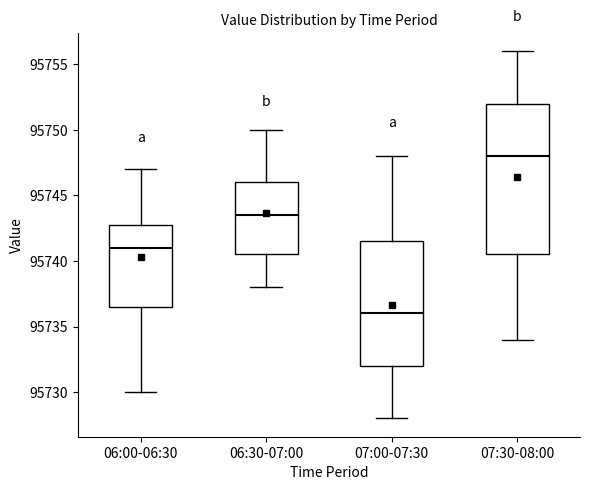

Reading left to right, transcribe this box plot: for each box, give where its median line is, the range the box spans, and where its two whiskers end, as read against the y-axis. The values are not printed on the chart, so give them approximately, as read against the axis.

06:00-06:30: median 95741.0, box 95736.5 to 95743.0, whiskers 95730.0 to 95747.0
06:30-07:00: median 95743.5, box 95740.5 to 95746.0, whiskers 95738.0 to 95750.0
07:00-07:30: median 95736.0, box 95732.0 to 95741.5, whiskers 95728.0 to 95748.0
07:30-08:00: median 95748.0, box 95740.5 to 95752.0, whiskers 95734.0 to 95756.0